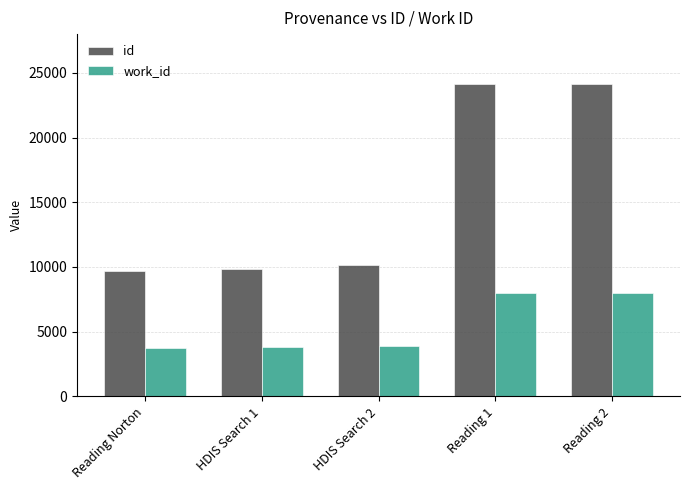

What is the greatest value displayed?

24143